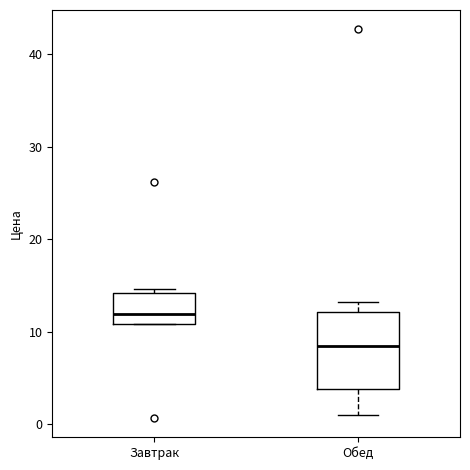

Which box's median line is the lowest?

Обед